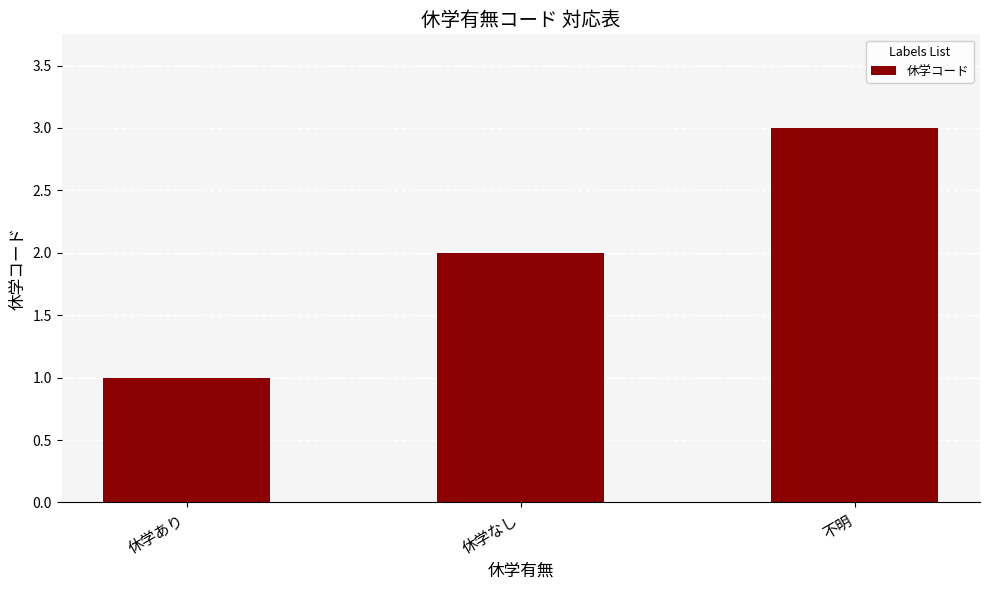

How many values are between 1 and 3?

3